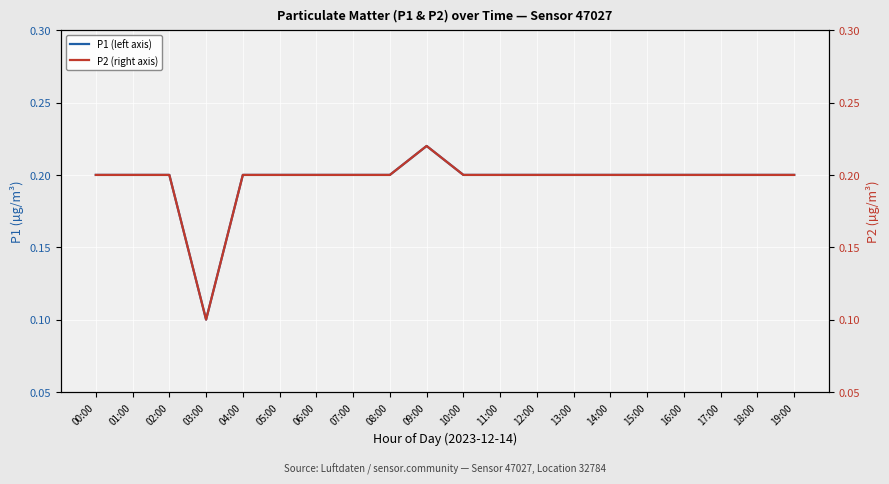

What is the difference between the P2 (right axis) values at 19:00 and 03:00?

0.1